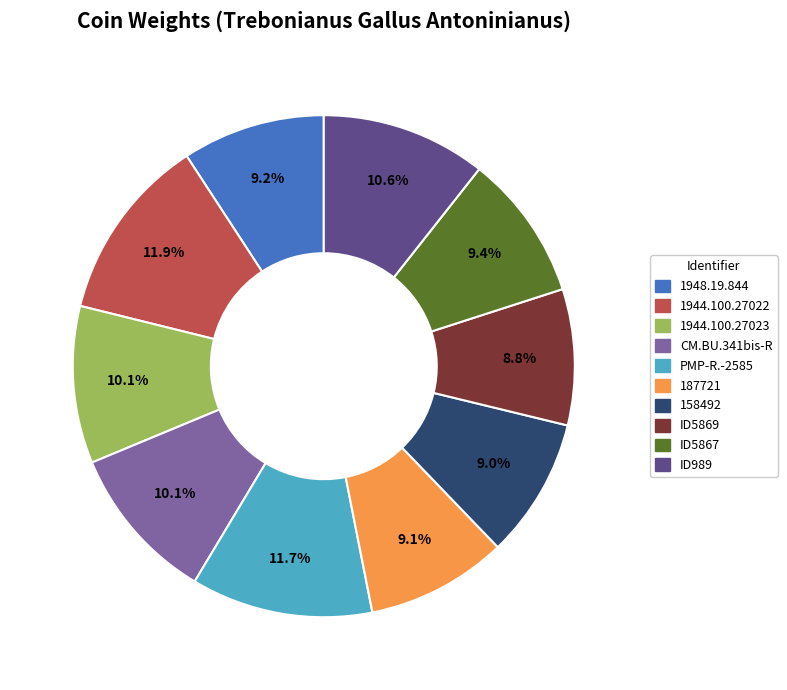

To the nearest percent, what percentage of the pie is PMP-R.-2585?

12%